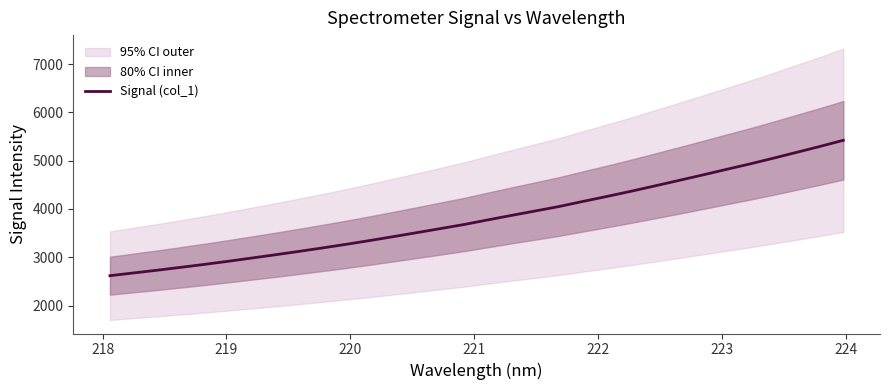

What is the maximum value for Signal (col_1)?

5421.7